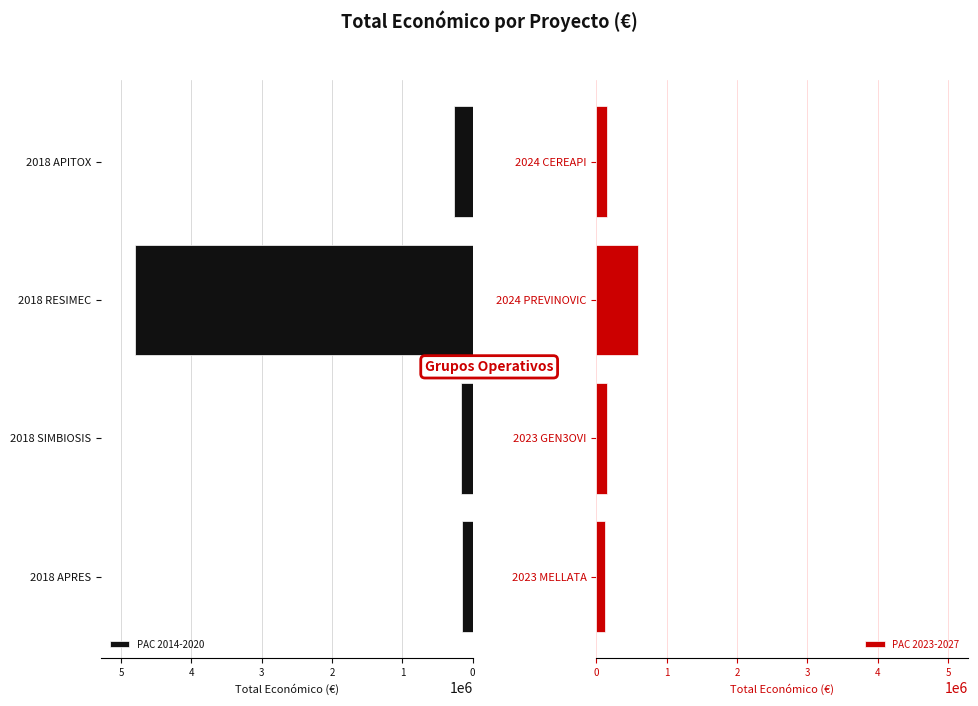

What is the difference between the PAC 2014-2020 values at 2018 APITOX and 2018 RESIMEC?

4534371